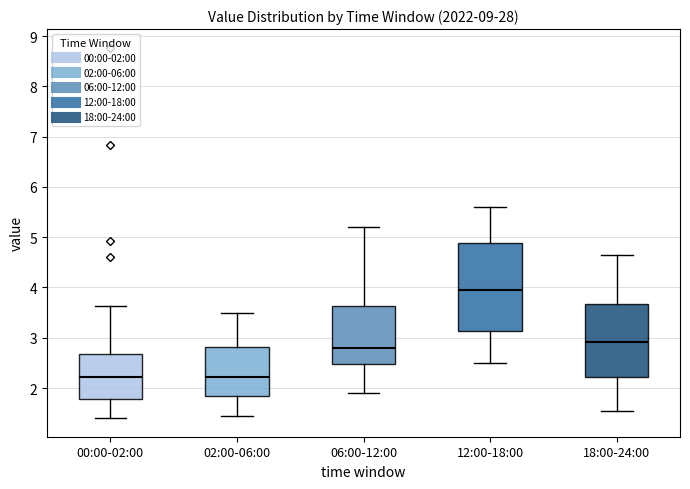

Comparing the boxes themselves (not the whiskers), which one is the tallest?

12:00-18:00